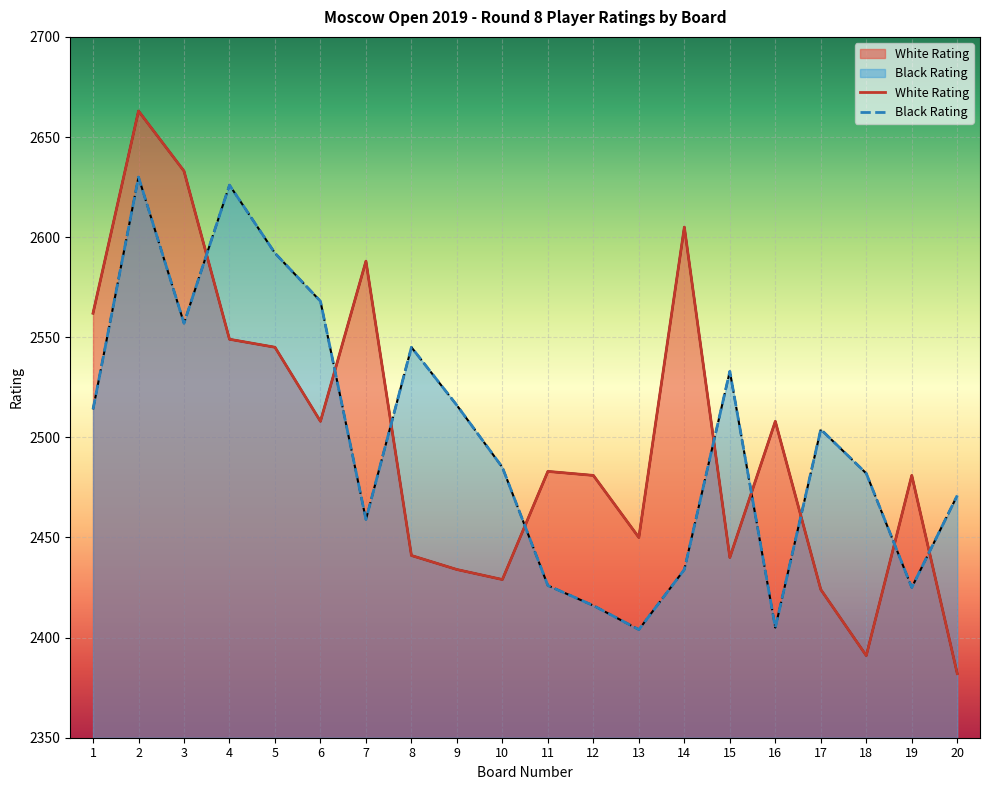

At which label does White Rating reach its minimum?

20